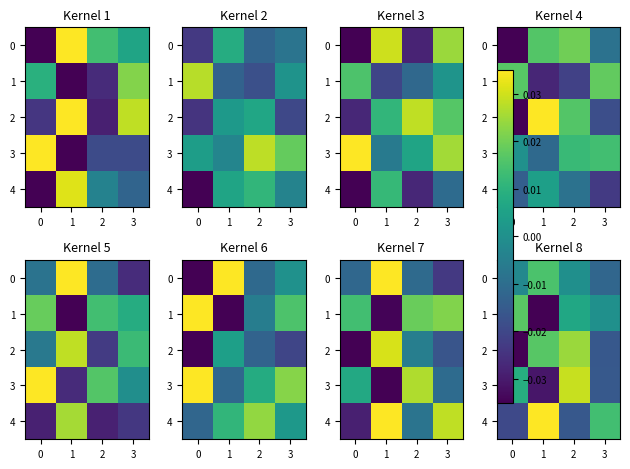

Which series has the largest total across all categories?

4